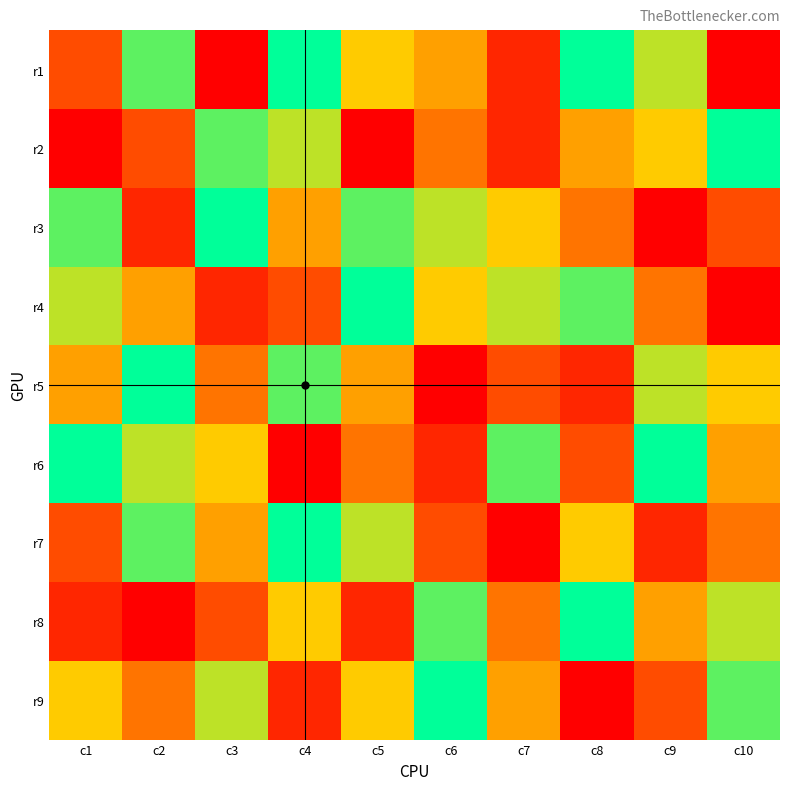

Reading left to right, list all the values displayed in this chart.

r1: c1=3	c2=8	c3=1	c4=9	c5=6	c6=5	c7=2	c8=9	c9=7	c10=1
r2: c1=1	c2=3	c3=8	c4=7	c5=1	c6=4	c7=2	c8=5	c9=6	c10=9
r3: c1=8	c2=2	c3=9	c4=5	c5=8	c6=7	c7=6	c8=4	c9=1	c10=3
r4: c1=7	c2=5	c3=2	c4=3	c5=9	c6=6	c7=7	c8=8	c9=4	c10=1
r5: c1=5	c2=9	c3=4	c4=8	c5=5	c6=1	c7=3	c8=2	c9=7	c10=6
r6: c1=9	c2=7	c3=6	c4=1	c5=4	c6=2	c7=8	c8=3	c9=9	c10=5
r7: c1=3	c2=8	c3=5	c4=9	c5=7	c6=3	c7=1	c8=6	c9=2	c10=4
r8: c1=2	c2=1	c3=3	c4=6	c5=2	c6=8	c7=4	c8=9	c9=5	c10=7
r9: c1=6	c2=4	c3=7	c4=2	c5=6	c6=9	c7=5	c8=1	c9=3	c10=8